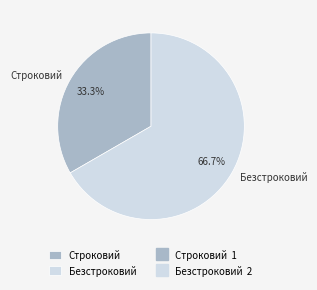

How much of the chart is everything except Строковий?

66.7%